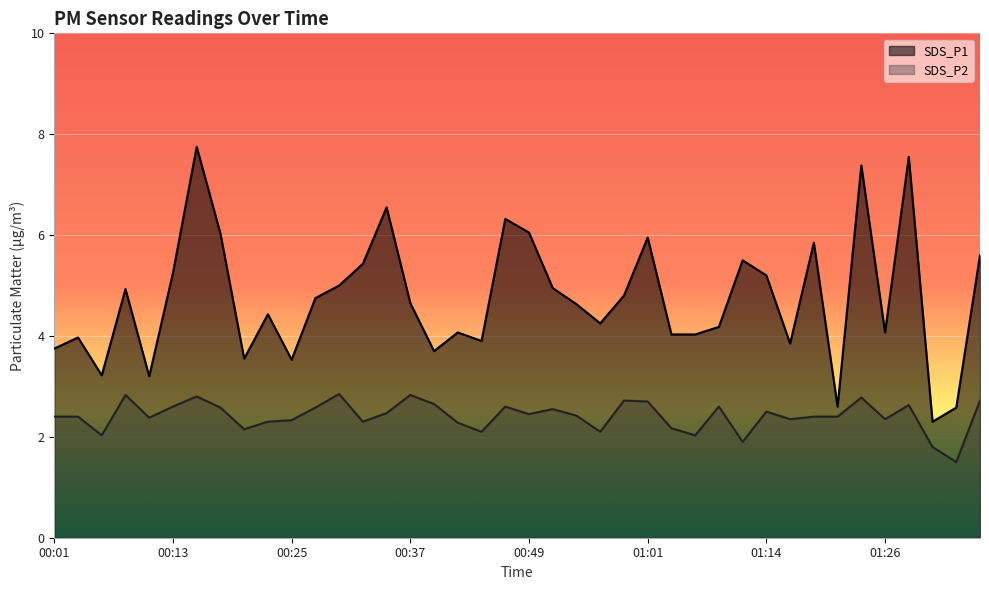

At which category does SDS_P1 reach its first local valley?

00:06